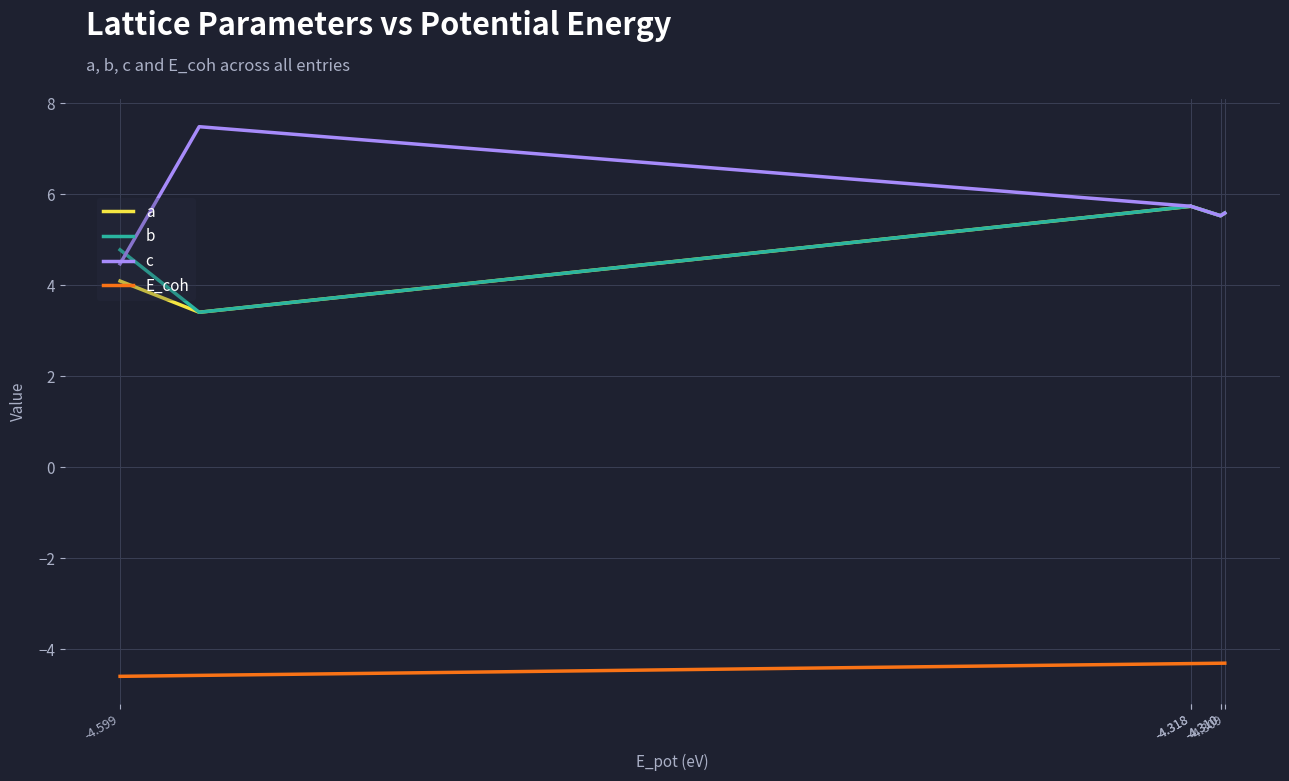

Reading left to right, transcribe all the data shown in this chart.

a: 4.1	3.4	5.7	5.7	5.7	5.7	5.5	5.5	5.5	5.5	5.6
b: 4.8	3.4	5.7	5.7	5.7	5.7	5.5	5.5	5.5	5.5	5.6
c: 4.5	7.5	5.7	5.7	5.7	5.7	5.5	5.5	5.5	5.5	5.6
E_coh: -4.6	-4.6	-4.3	-4.3	-4.3	-4.3	-4.3	-4.3	-4.3	-4.3	-4.3